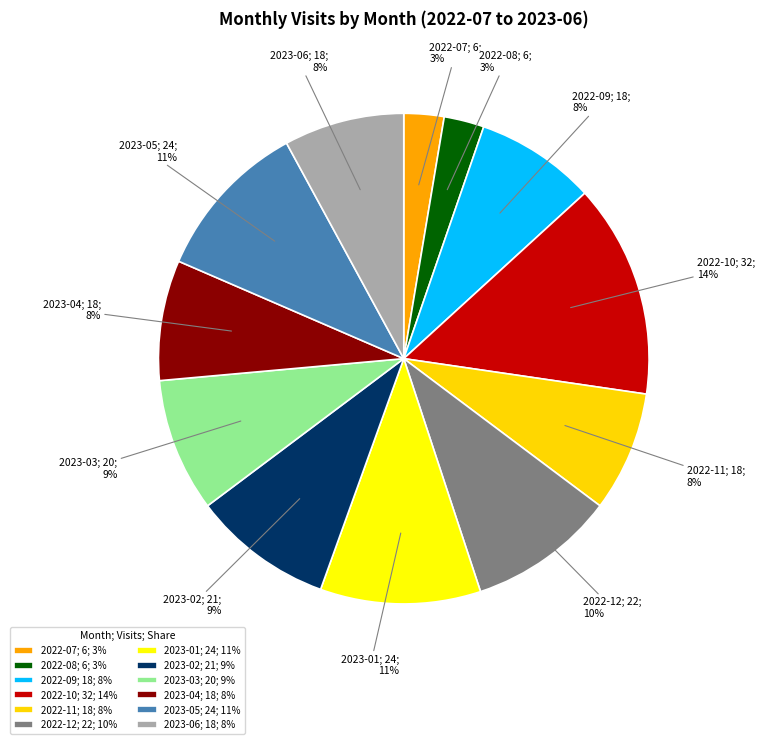

Approximately how many times larger is the value at 2023-02 compared to 2022-07?

3.5